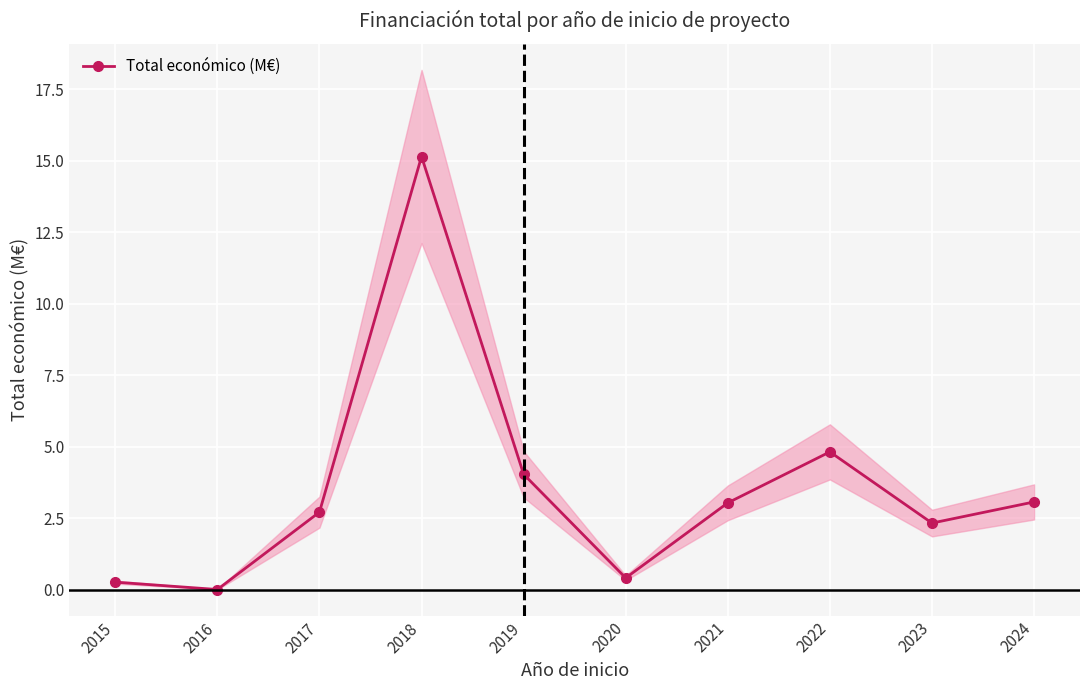

At which category does the chart reach its peak across all series?

2018